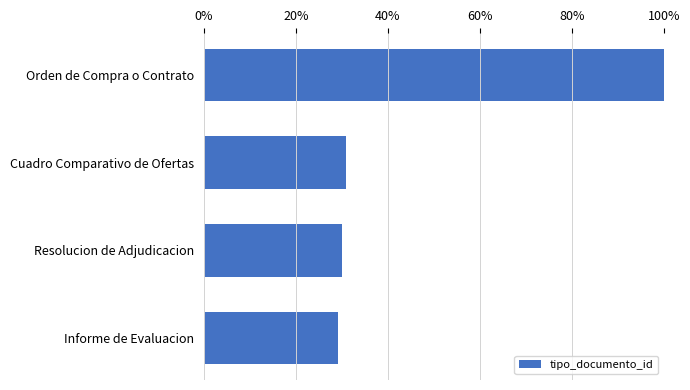

Reading top to bottom, extract all data points from this chart.

Orden de Compra o Contrato=100.0	Cuadro Comparativo de Ofertas=30.9	Resolucion de Adjudicacion=30.1	Informe de Evaluacion=29.3